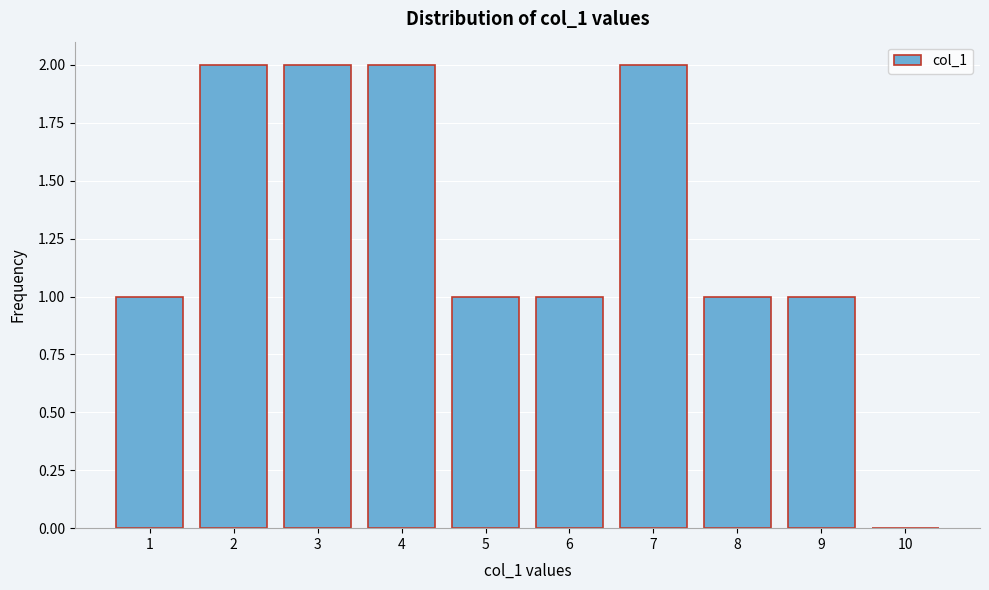

Reading left to right, extract all data points from this chart.

1=1	2=2	3=2	4=2	5=1	6=1	7=2	8=1	9=1	10=0